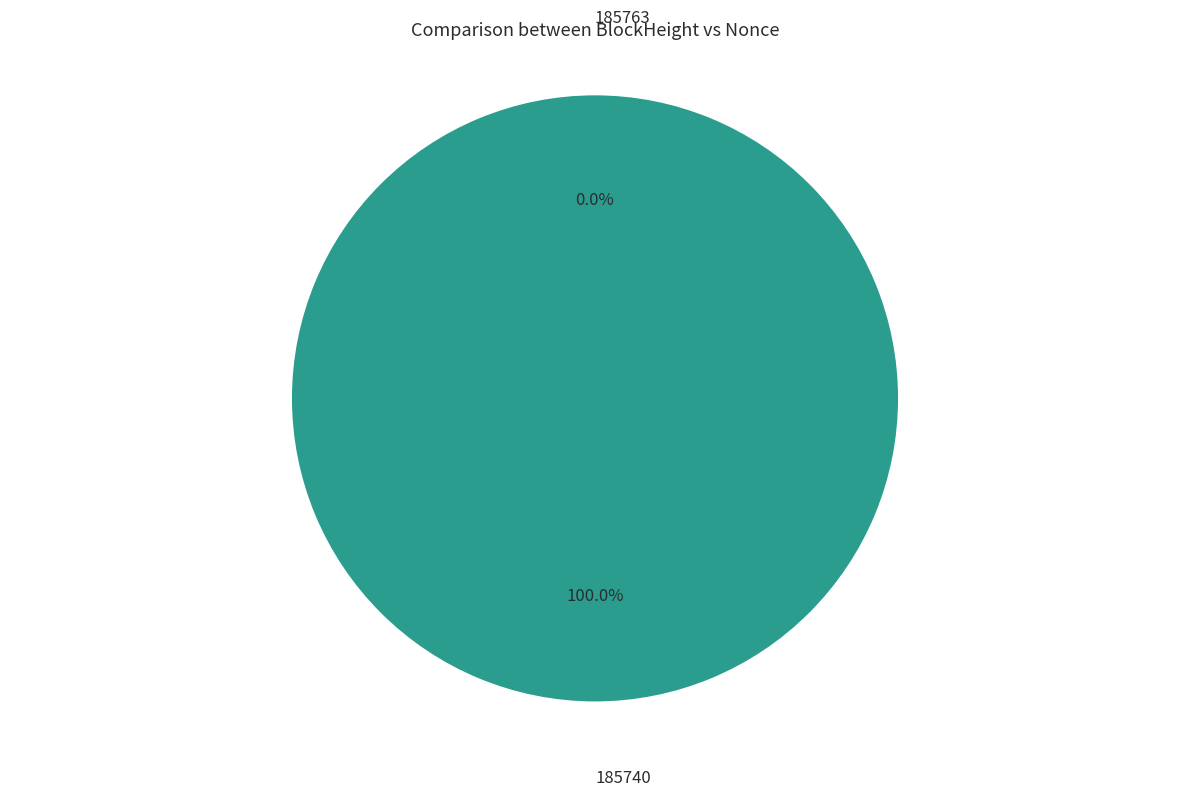

Which slice is the smallest?

185763